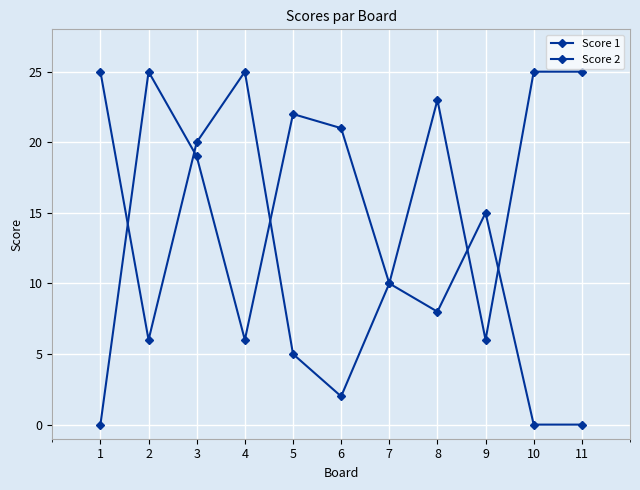

True or false: Score 1 and Score 2 intersect in this chart.

True